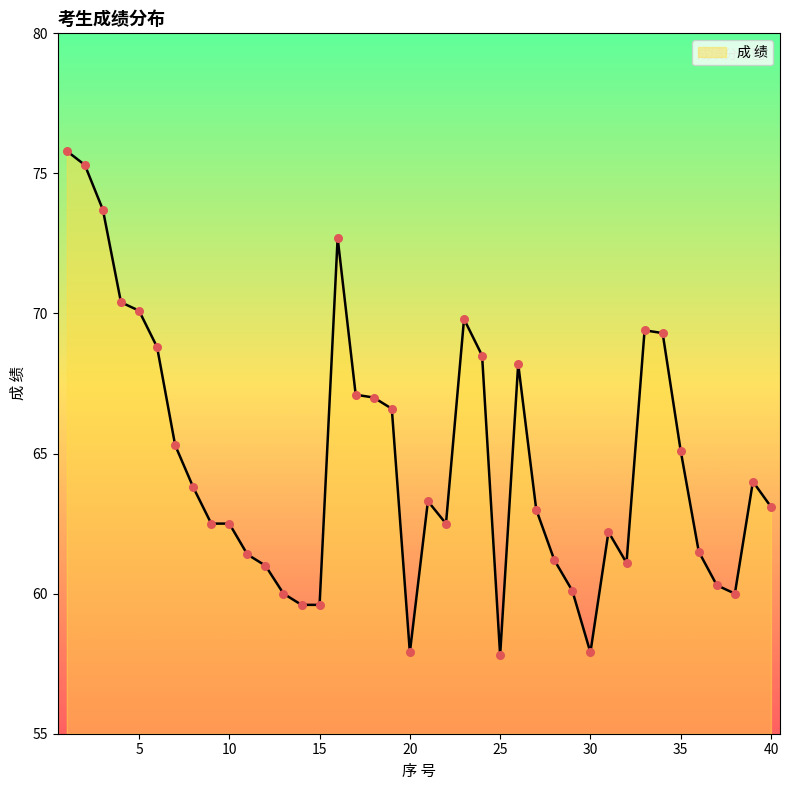

What is the difference between the maximum and minimum values?

18.0